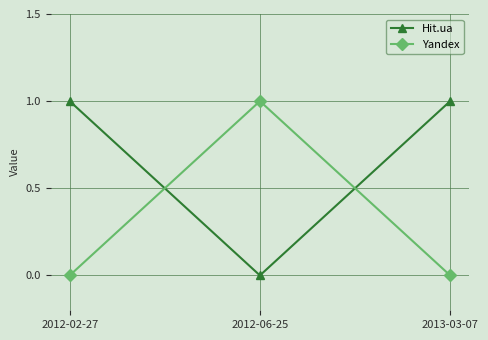

Rank the series at 2013-03-07 from lowest to highest value.

Yandex, Hit.ua